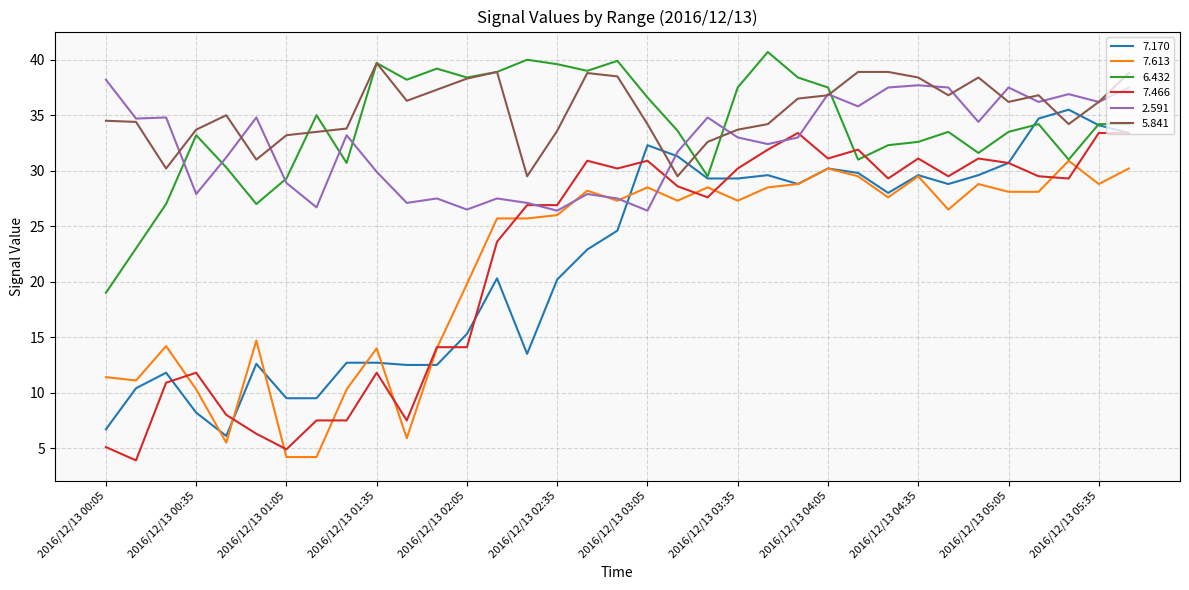

How many lines are shown in the chart?

6